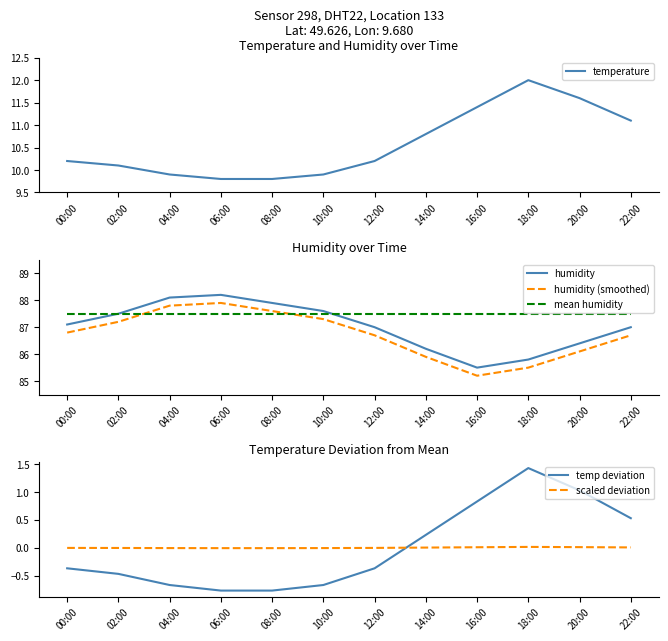

How many interior local peaks does the humidity (smoothed) series have?

1